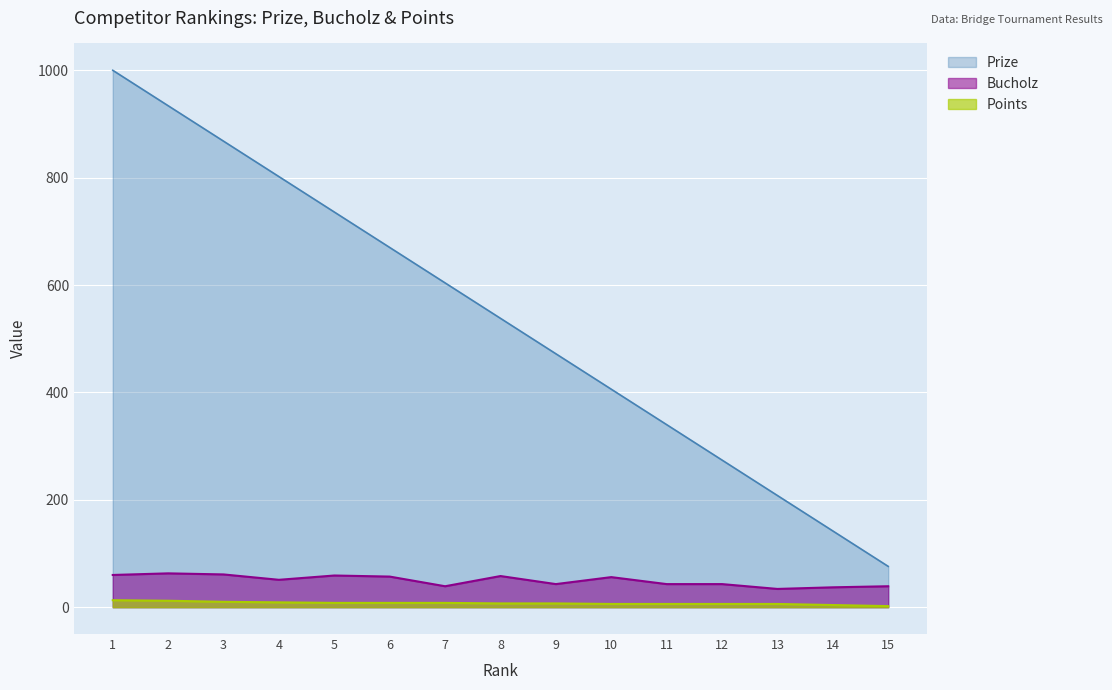

What is the difference between the highest and lowest values at 7?

596